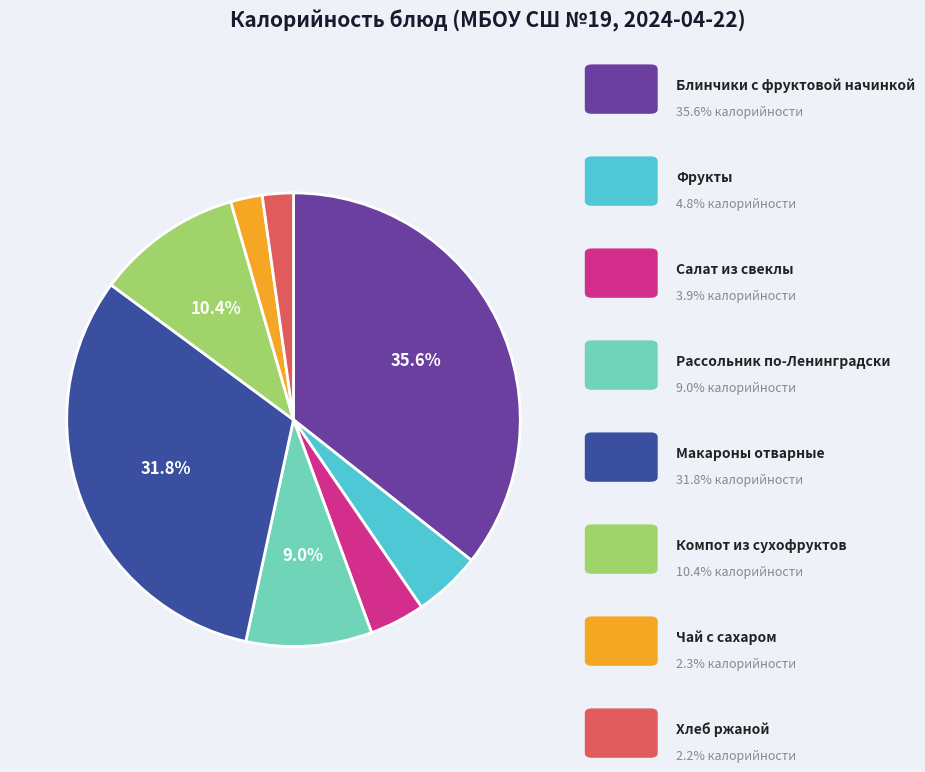

Is there a majority slice in this chart?

No